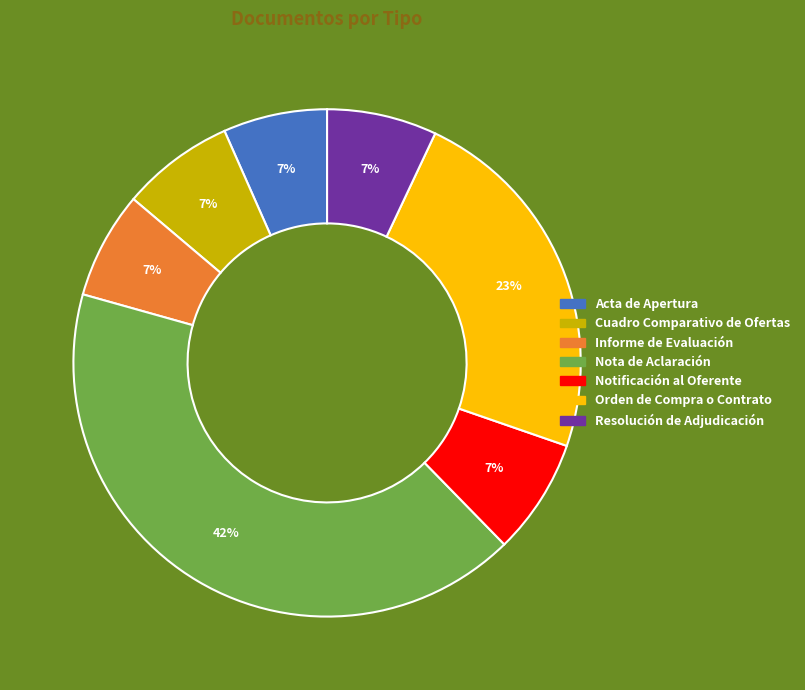

Is Cuadro Comparativo de Ofertas the majority of the pie?

No